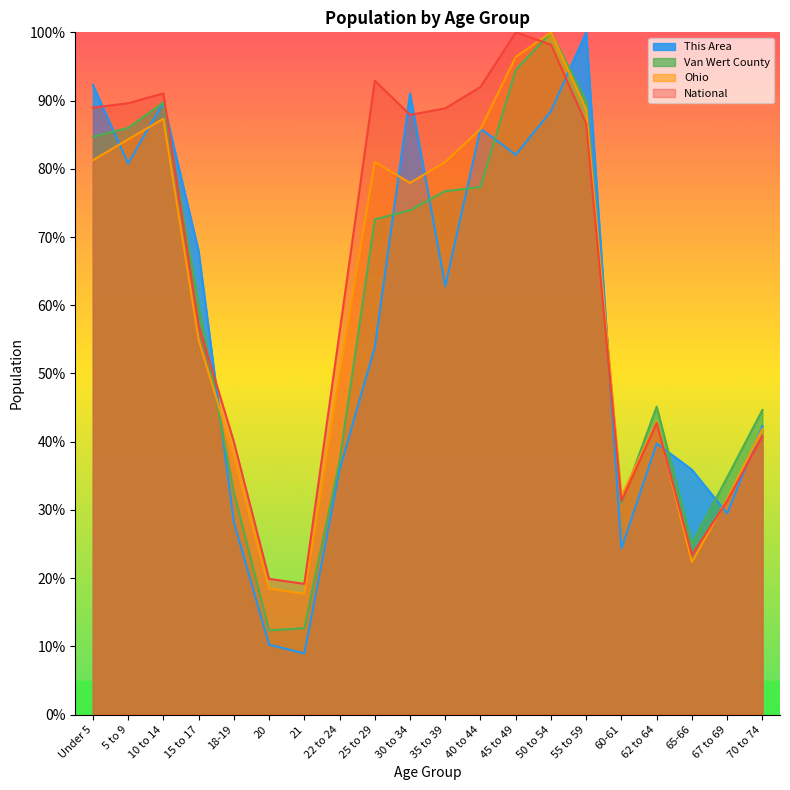

How many lines are shown in the chart?

4